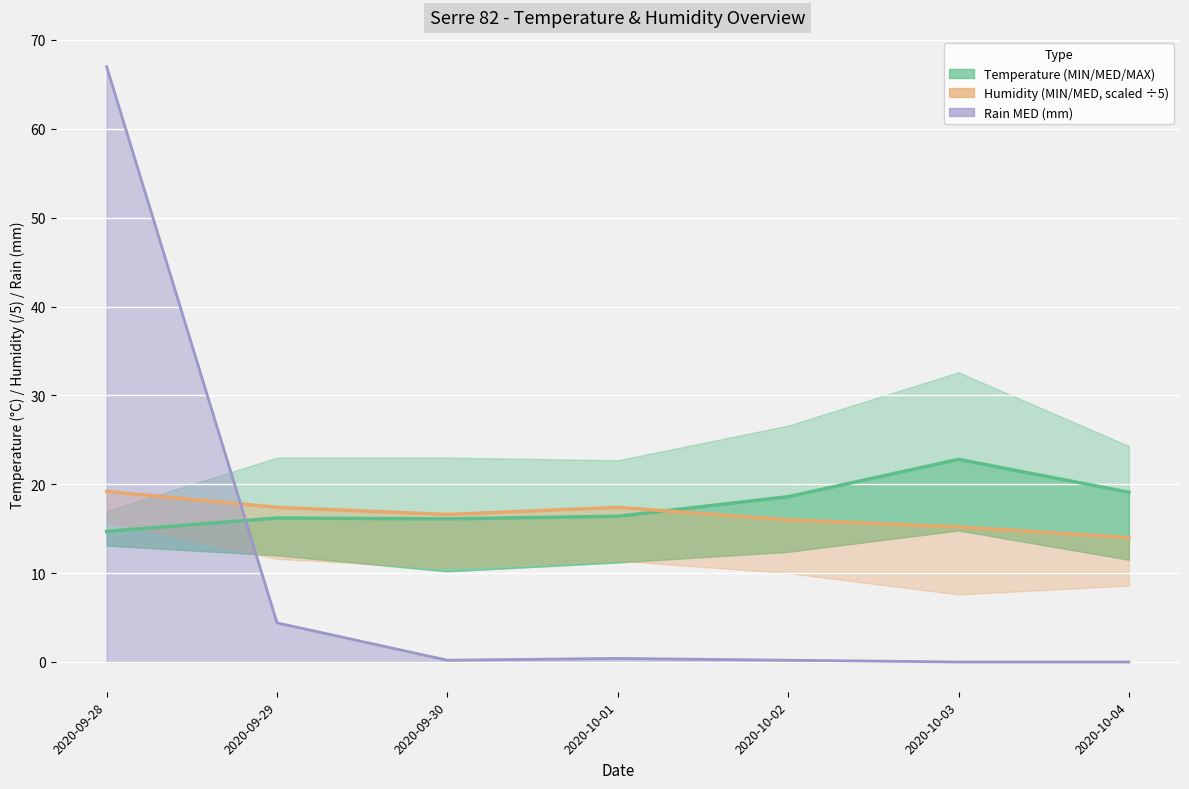

After their last crossing, which series has the higher values: Humidity MIN or Temp MED?

Temp MED